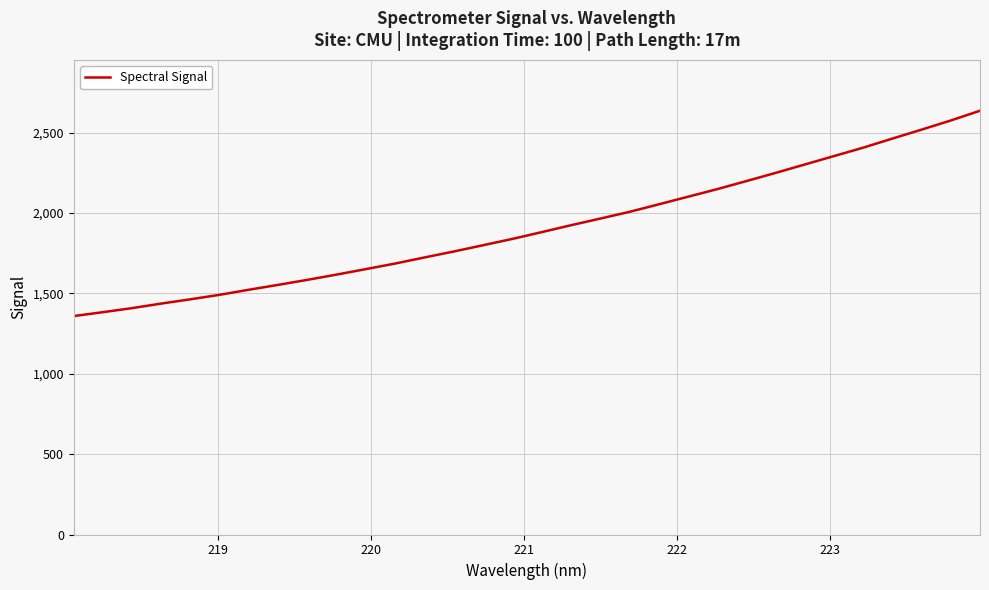

What is the difference between the maximum and minimum values?

1277.2